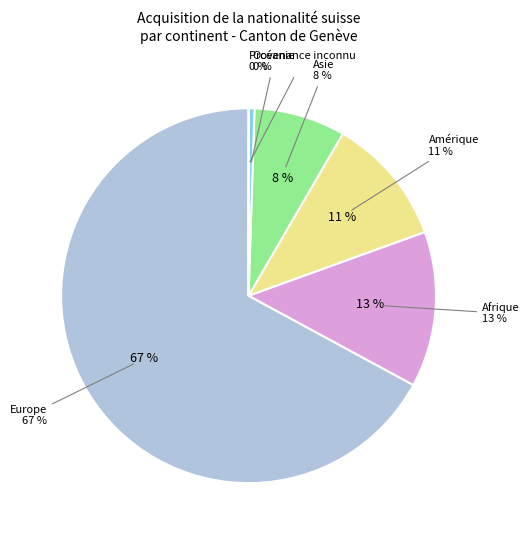

To the nearest percent, what is the difference between the largest and smallest slice percentages?

67%